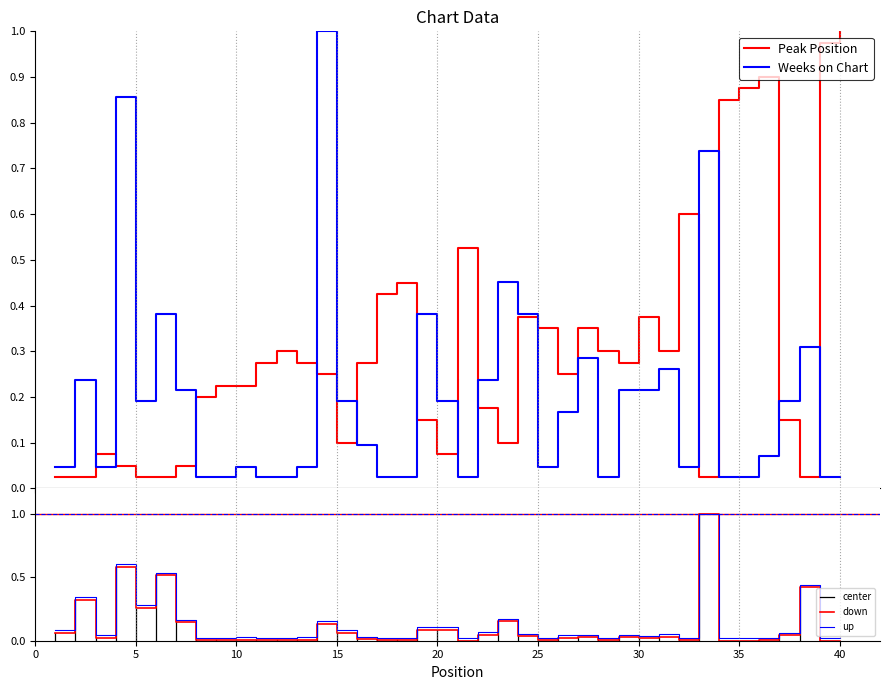

Reading left to right, list all the values displayed in this chart.

Peak Position: 0.0	0.0	0.1	0.1	0.0	0.0	0.1	0.2	0.2	0.2	0.3	0.3	0.3	0.2	0.1	0.3	0.4	0.5	0.1	0.1	0.5	0.2	0.1	0.4	0.3	0.2	0.3	0.3	0.3	0.4	0.3	0.6	0.0	0.8	0.9	0.9	0.1	0.0	1.0	1.0
Weeks on Chart: 0.0	0.2	0.0	0.9	0.2	0.4	0.2	0.0	0.0	0.0	0.0	0.0	0.0	1.0	0.2	0.1	0.0	0.0	0.4	0.2	0.0	0.2	0.5	0.4	0.0	0.2	0.3	0.0	0.2	0.2	0.3	0.0	0.7	0.0	0.0	0.1	0.2	0.3	0.0	0.0